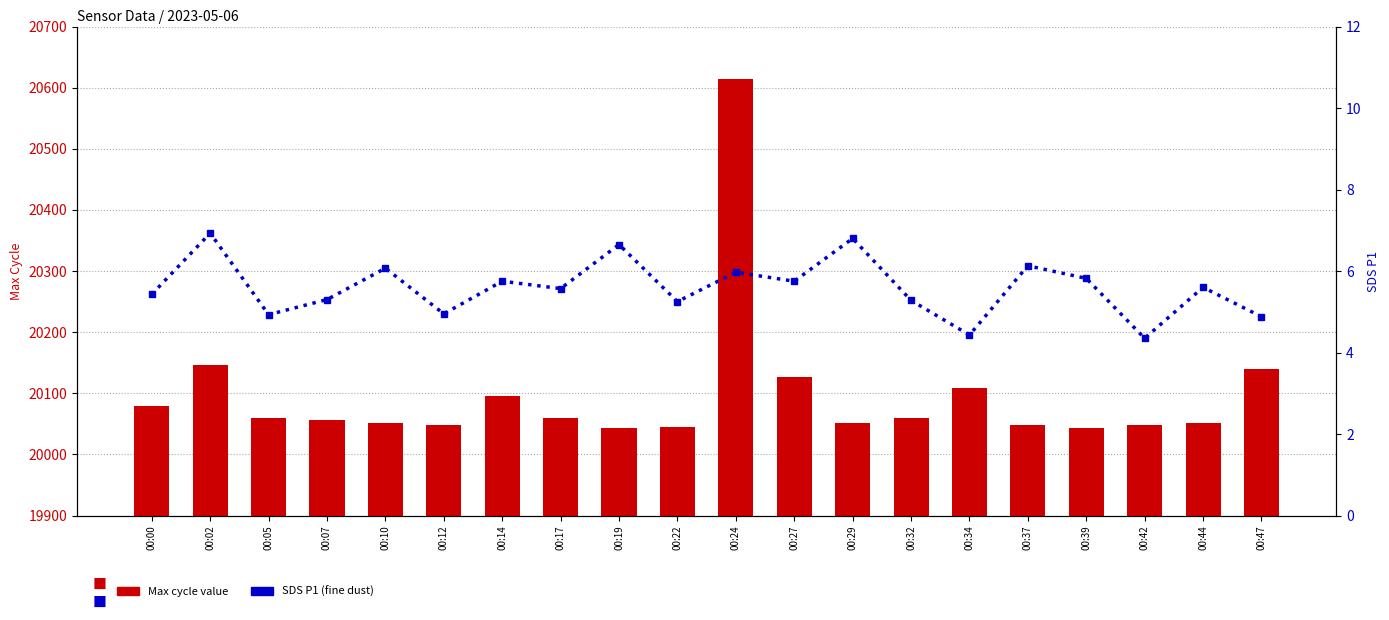

Reading right to left, what are all the values shown in this chart?

Max_cycle: 00:47=20139.0	00:44=20052.0	00:42=20048.0	00:39=20044.0	00:37=20048.0	00:34=20109.0	00:32=20060.0	00:29=20052.0	00:27=20127.0	00:24=20614.0	00:22=20045.0	00:19=20044.0	00:17=20060.0	00:14=20095.0	00:12=20048.0	00:10=20052.0	00:07=20056.0	00:05=20060.0	00:02=20147.0	00:00=20080.0
SDS_P1: 00:47=4.9	00:44=5.6	00:42=4.3	00:39=5.8	00:37=6.1	00:34=4.4	00:32=5.3	00:29=6.8	00:27=5.8	00:24=6.0	00:22=5.2	00:19=6.7	00:17=5.6	00:14=5.8	00:12=5.0	00:10=6.1	00:07=5.3	00:05=4.9	00:02=6.9	00:00=5.4